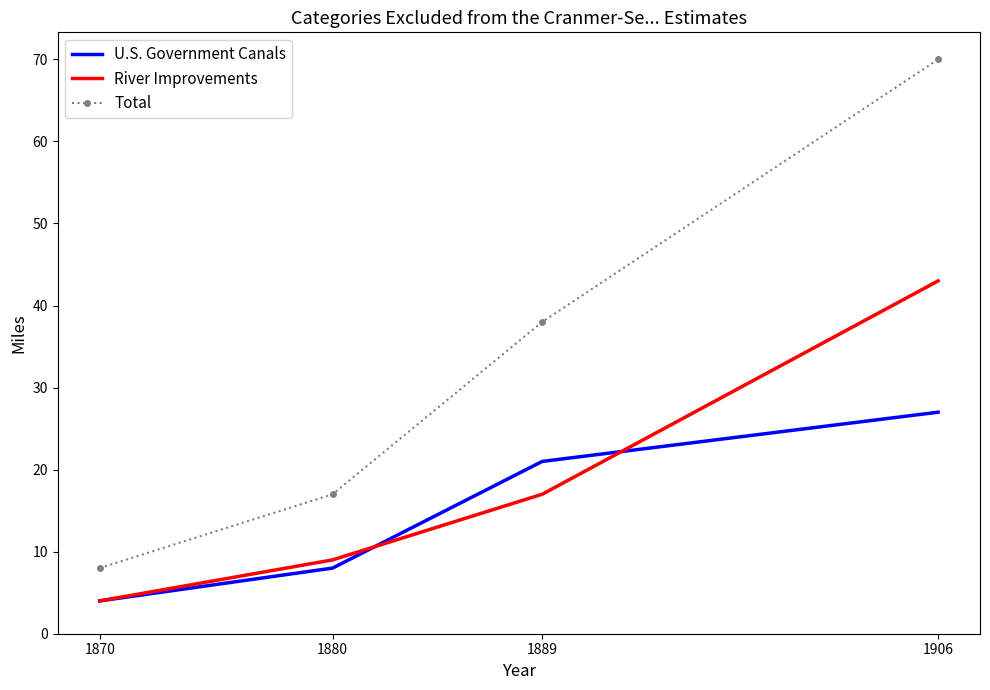

What is the minimum value shown in the chart?

4